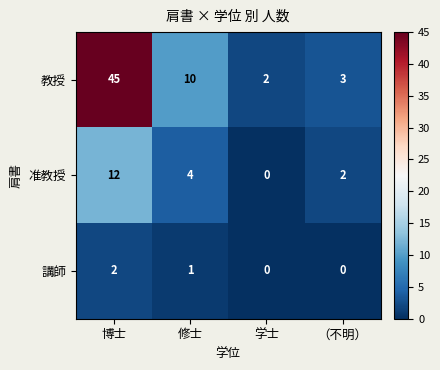

Reading right to left, what are all the values shown in this chart?

教授: 3	2	10	45
准教授: 2	0	4	12
講師: 0	0	1	2